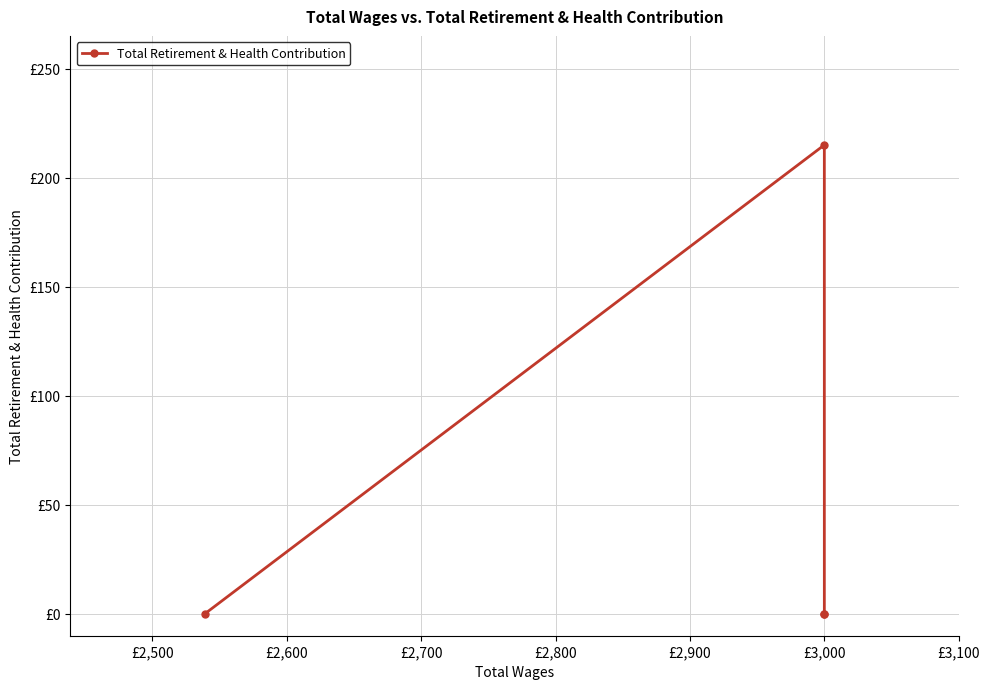

How many categories are shown in the chart?

4